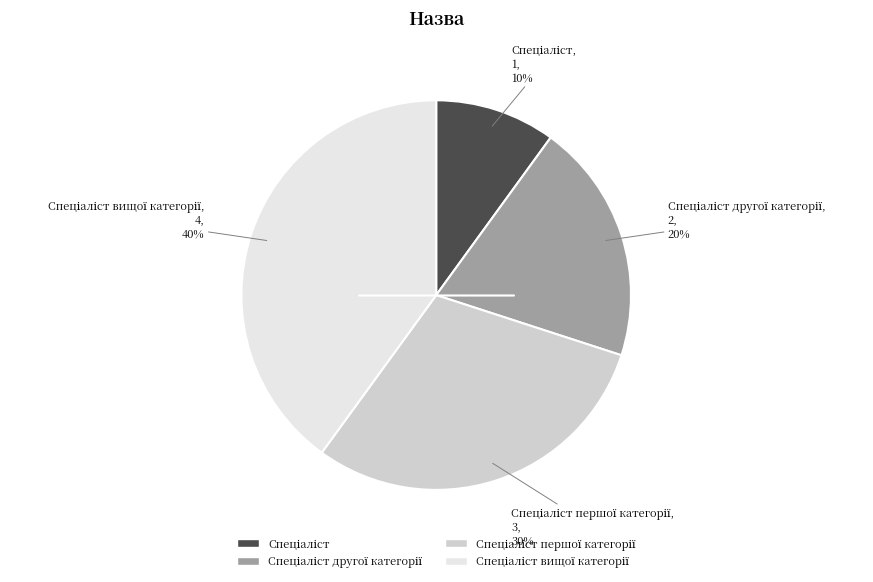

Is there any slice that represents more than half of the pie?

No